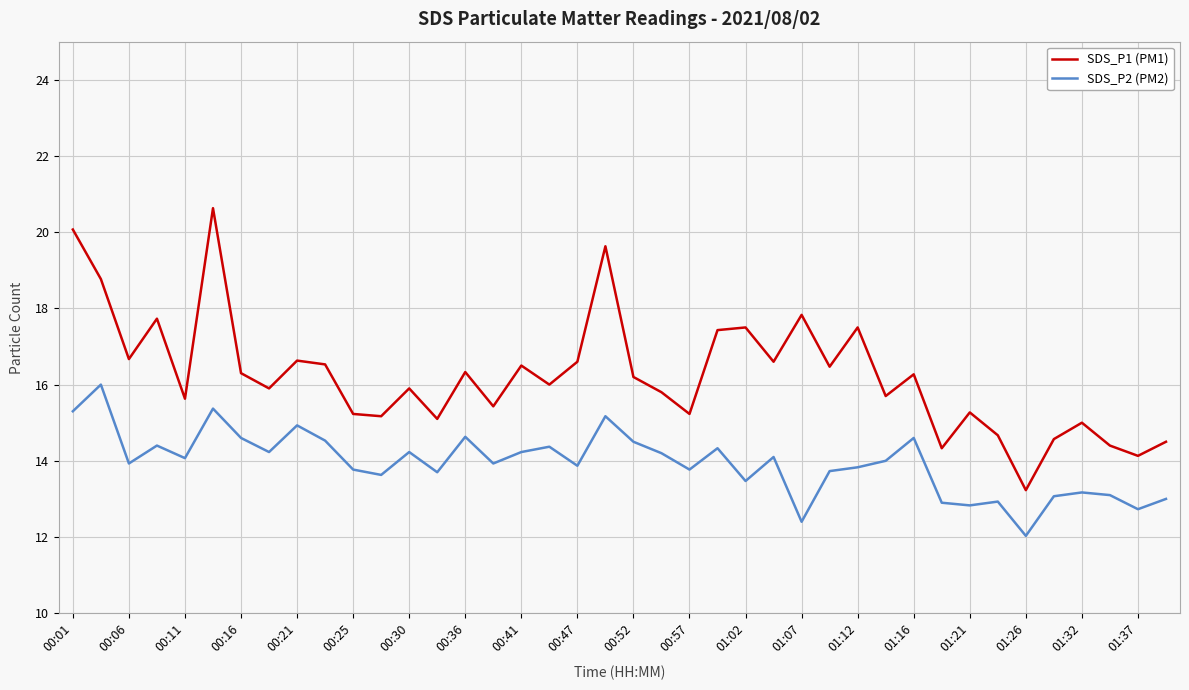

Which series has the widest spread of values?

SDS_P1 (PM1)